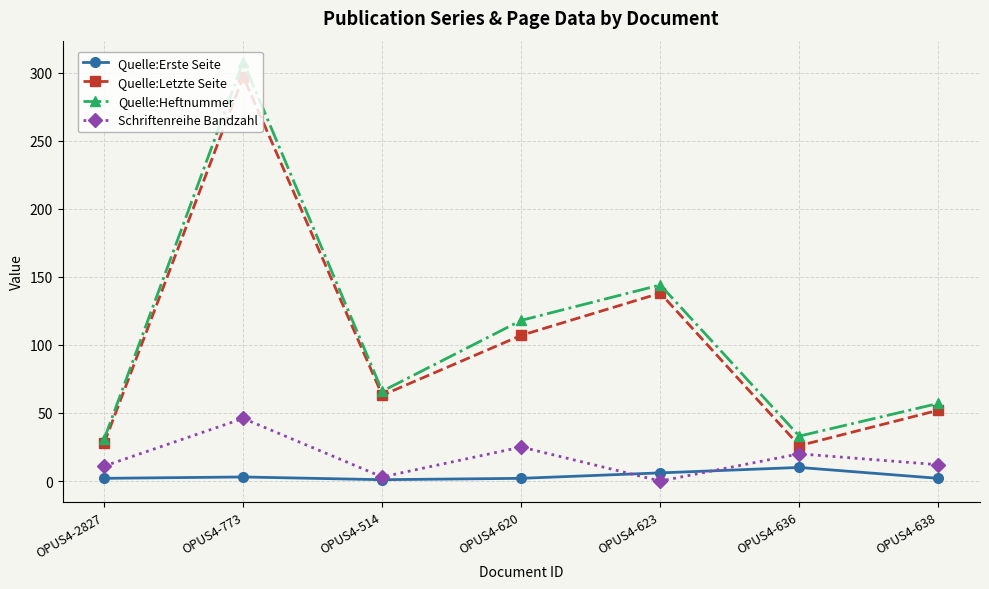

Does the chart have visible grid lines?

Yes